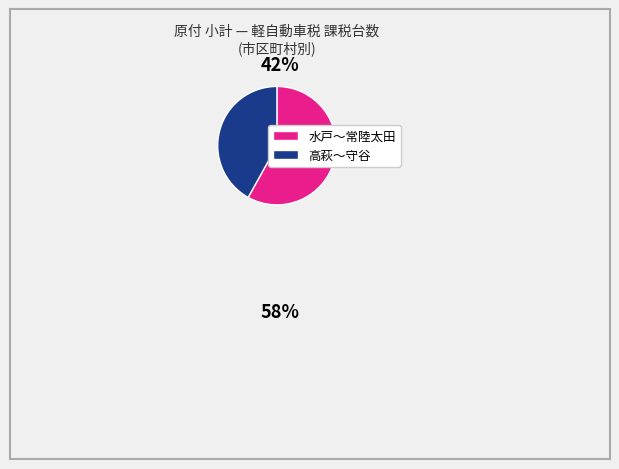

True or false: 水戸～常陸太田 accounts for 72% of the total.

False